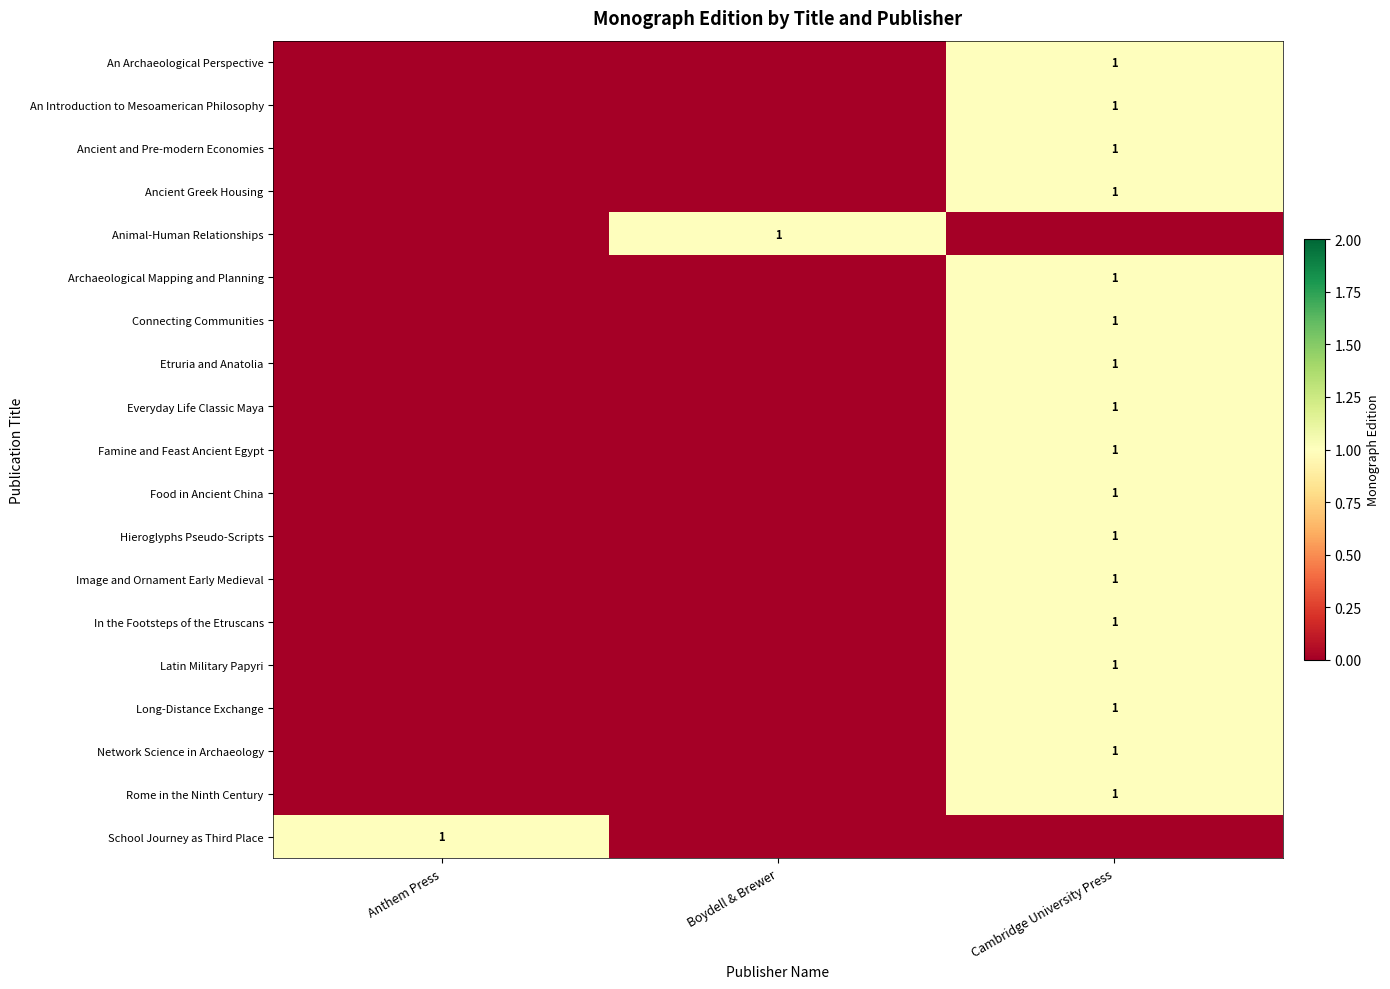

Is it true that Latin Military Papyri equals 1 at Cambridge University Press?

True